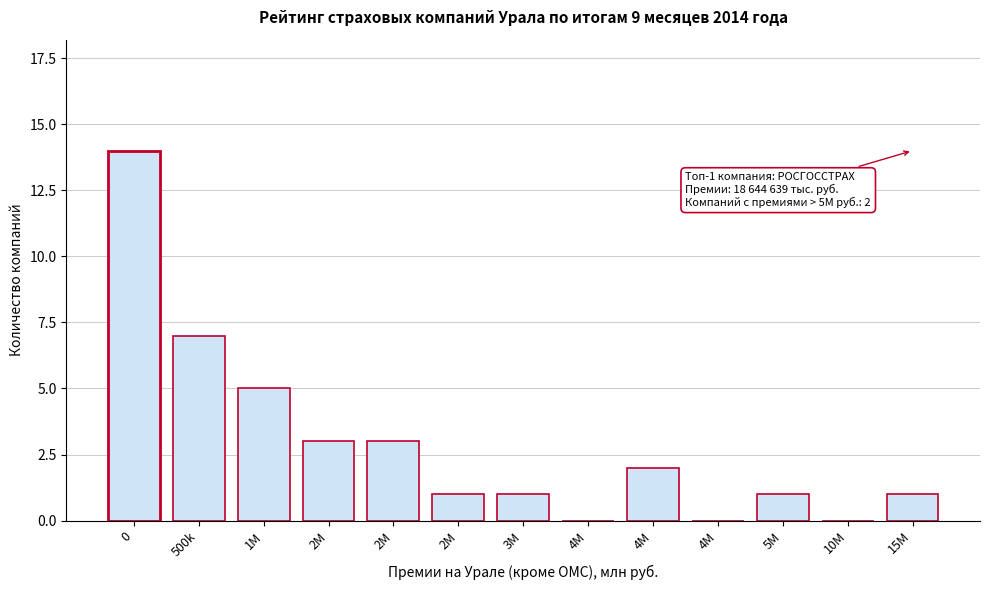

Count the number of categories in the chart.

13